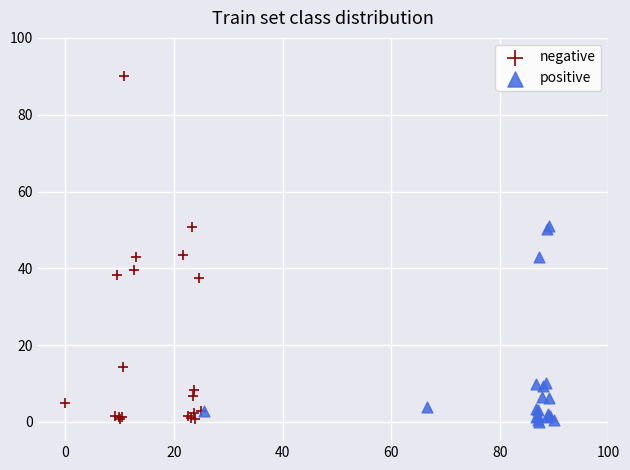

Which series has the widest spread of Y values?

negative